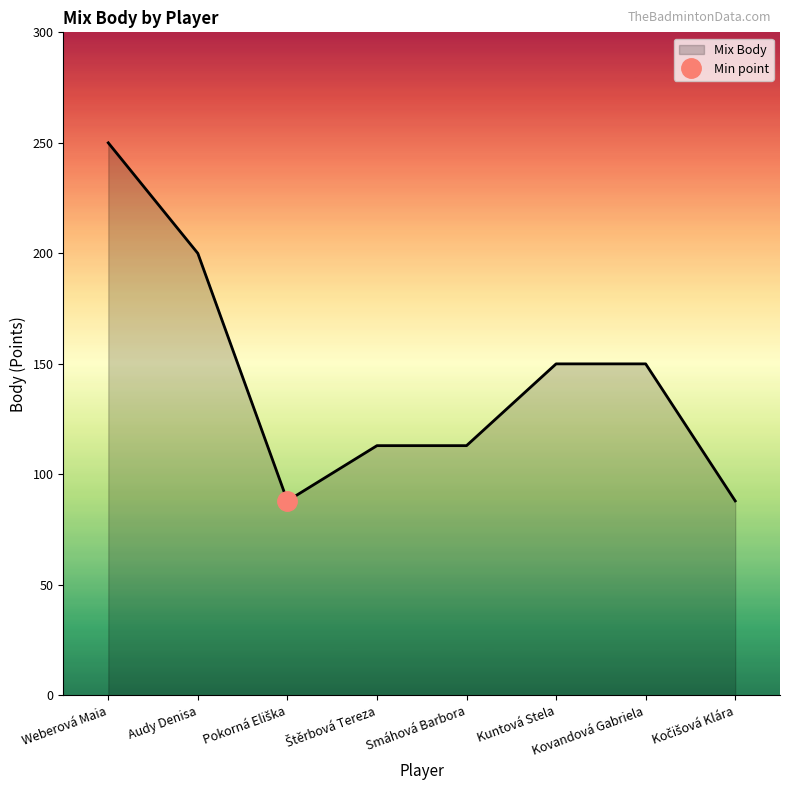

What is the label of the 3rd point from the left?

Pokorná Eliška